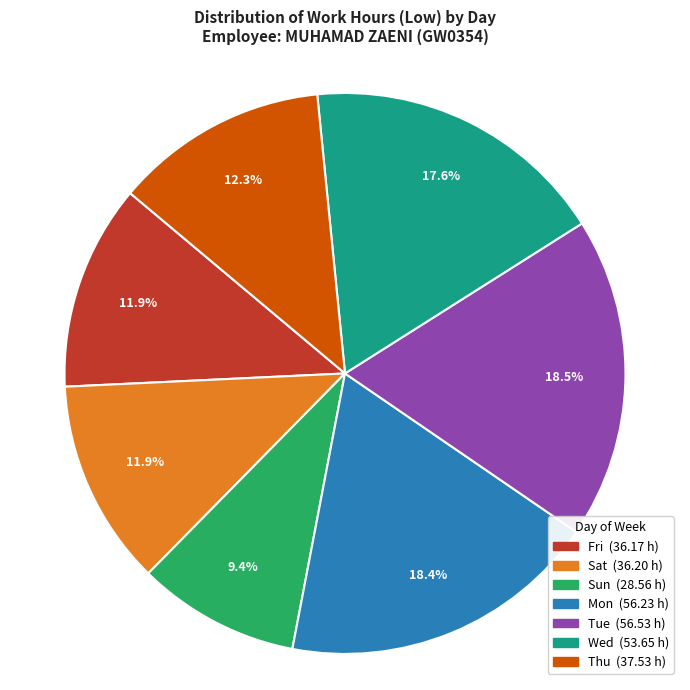

Does any single category account for the majority?

No